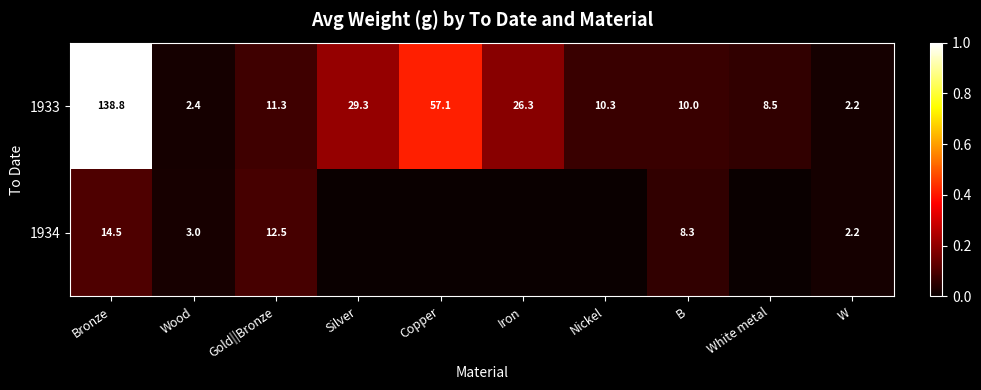

How many series are shown in this chart?

2